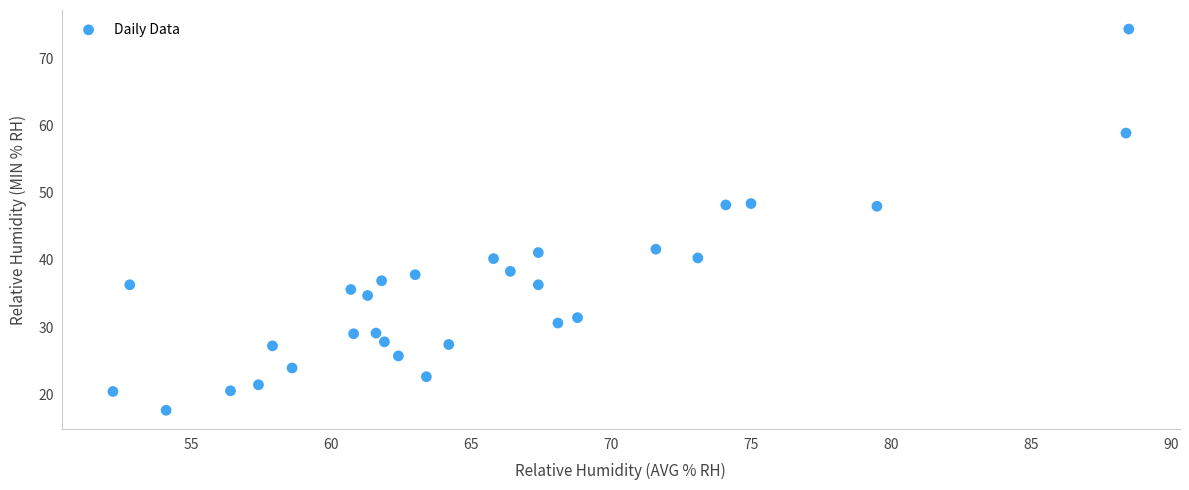

What is the range of Y values (max minus min)?

56.8